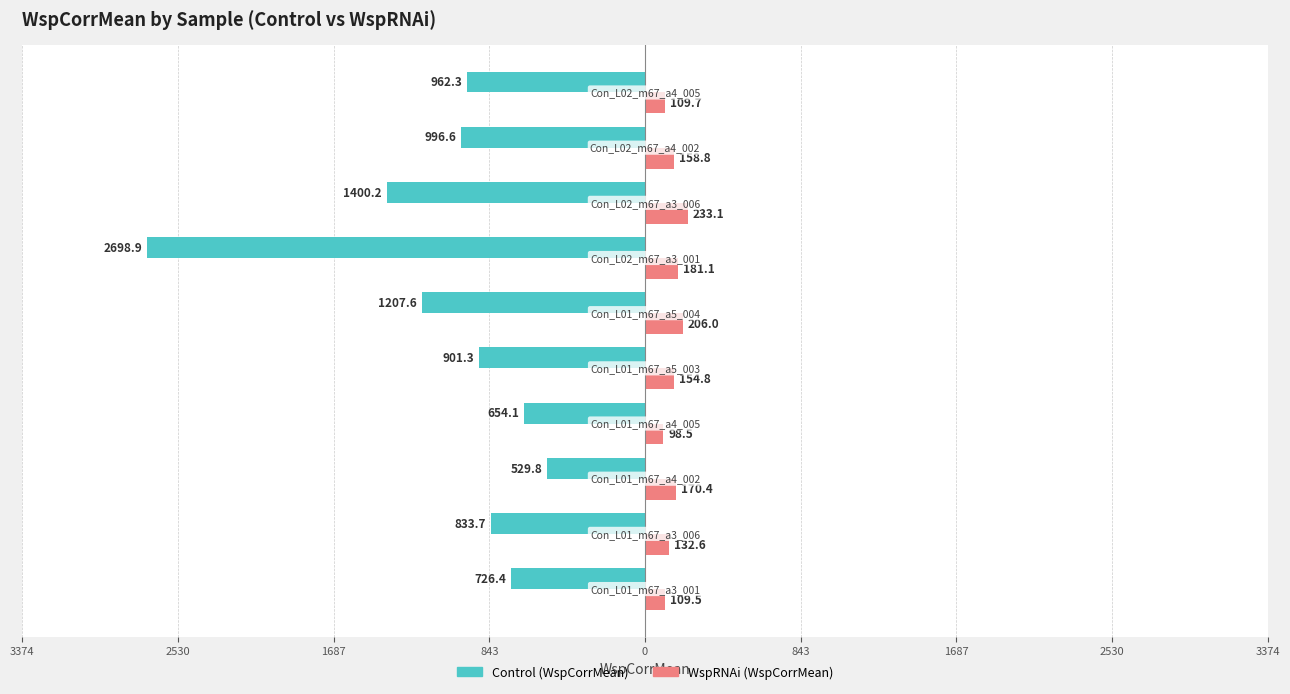

What are all the series names shown in the legend?

Control (WspCorrMean), WspRNAi (WspCorrMean)